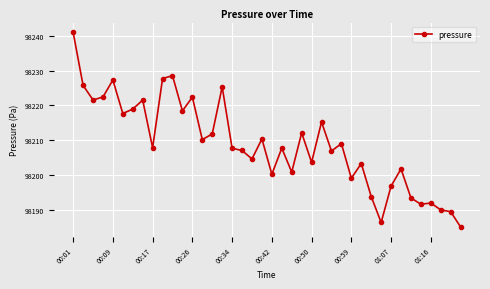

True or false: there are more than 0 points higher than both neighbors.

True